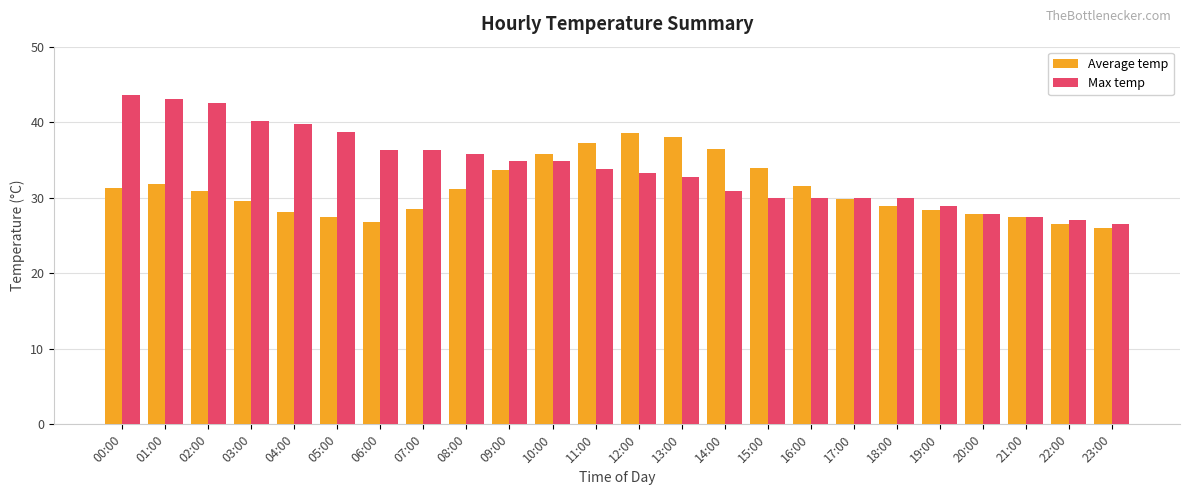

What is the sum of all Max temp values?

814.0